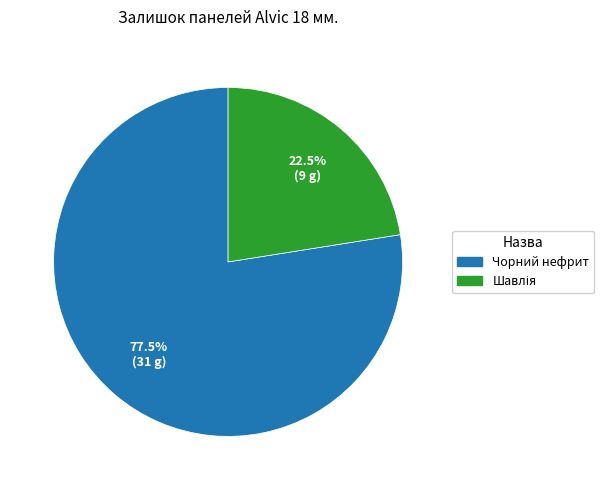

Is there a majority slice in this chart?

Yes